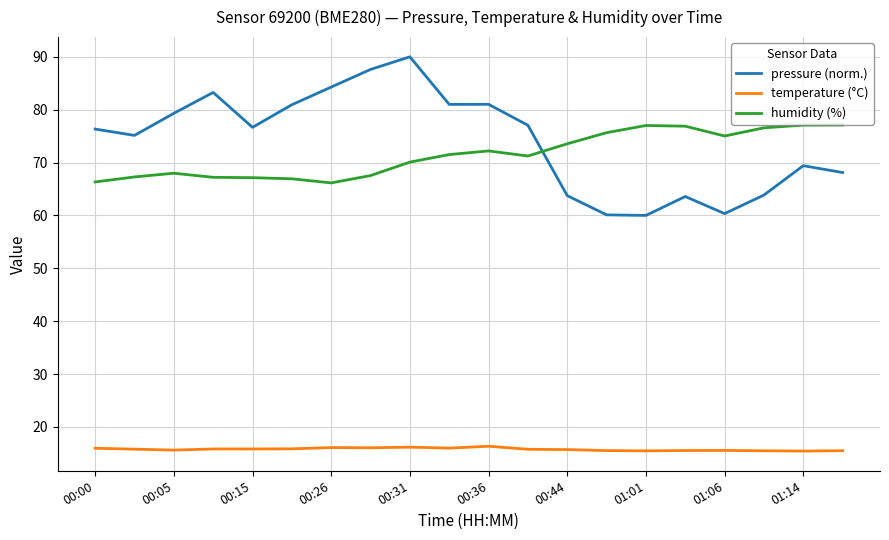

Rank the series by their maximum value, from lowest to highest.

temperature (°C), humidity (%), pressure (norm.)